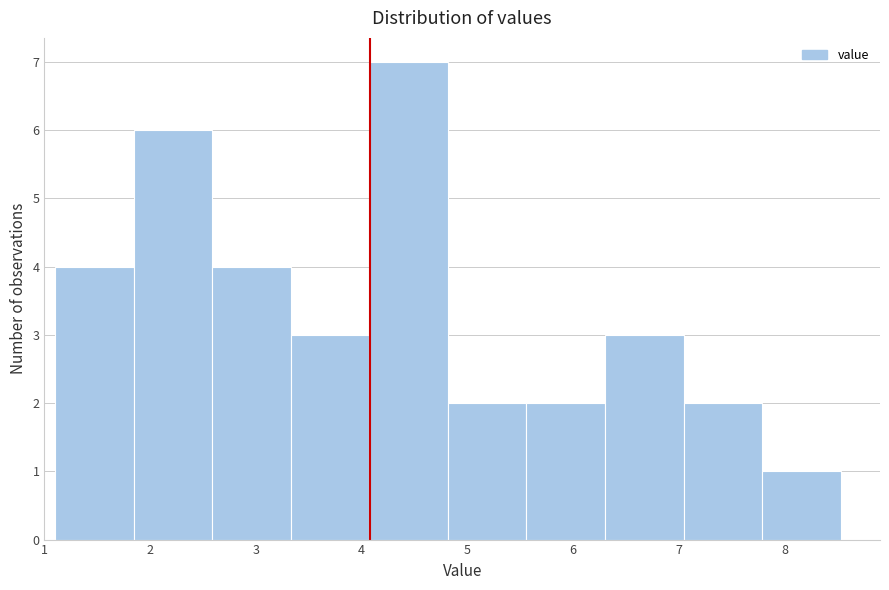

What is the height of the bar covering 3.3 to 4.1 on the x-axis? Neither the bar edges nor the heights are printed on the chart, so give them approximately, as read against the axes.

3